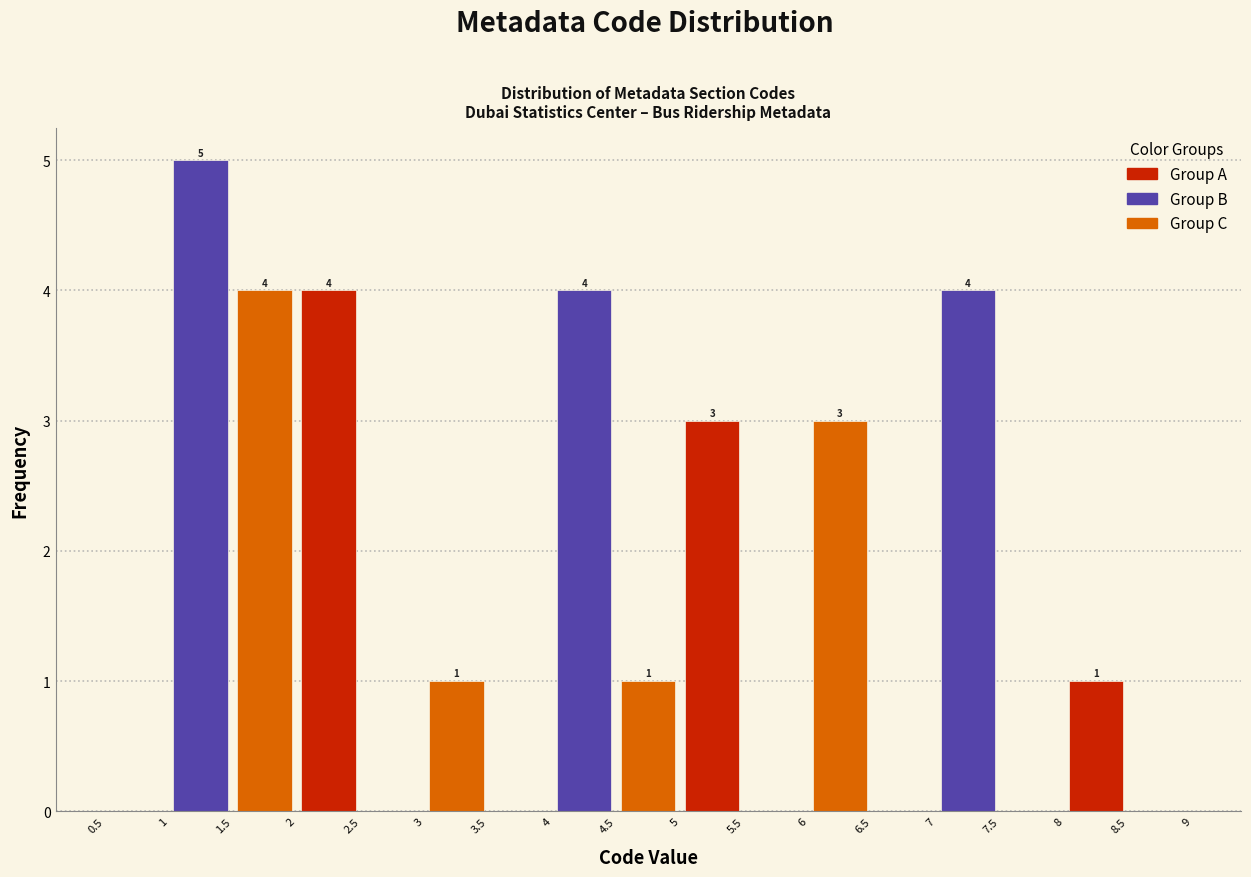

Over which range of the x-axis is the bar tallest?

1 to 1.5